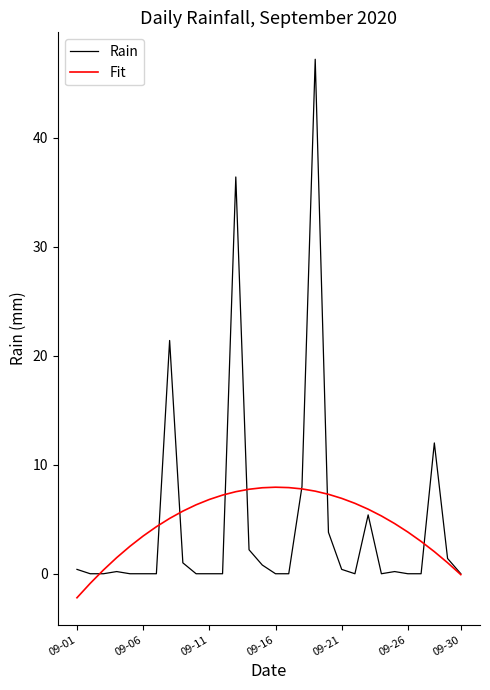

What is the minimum value shown in the chart?

-2.2